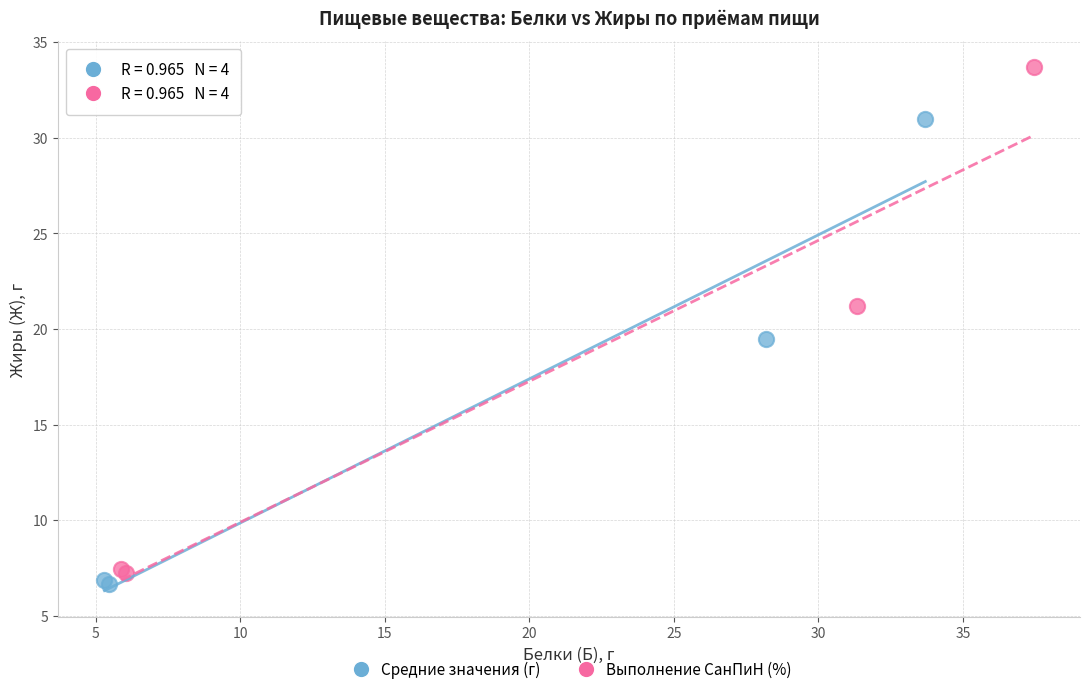

Which series reaches the maximum Y coordinate?

Выполнение СанПиН (%)